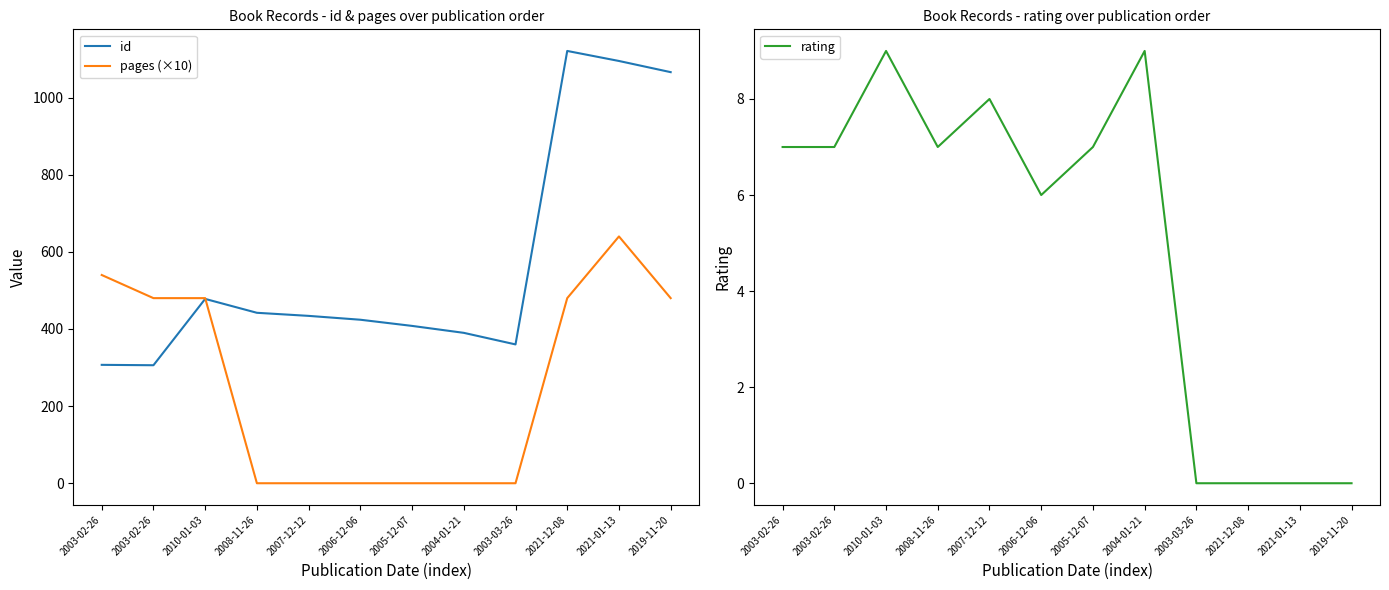

True or false: id and rating cross at least once.

False